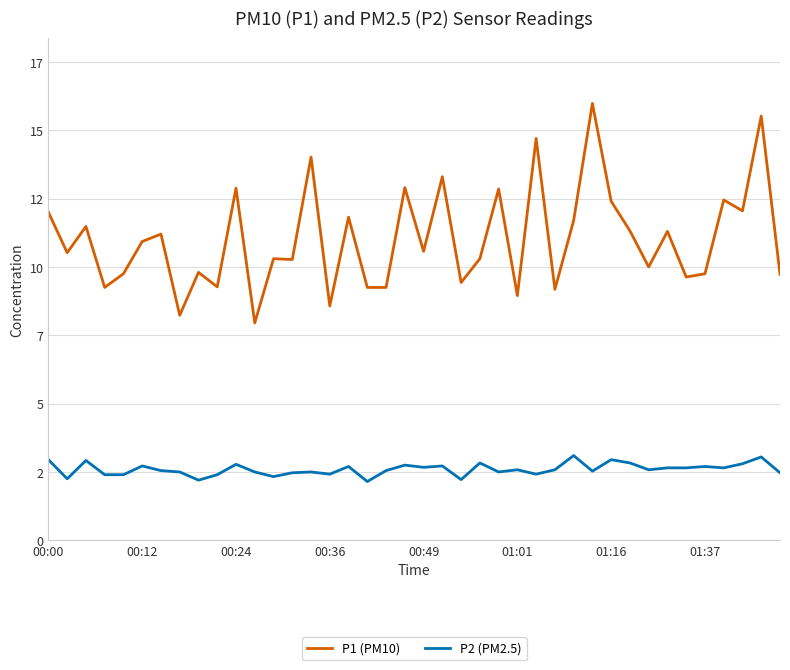

Is this an area chart (filled region under the line)?

No